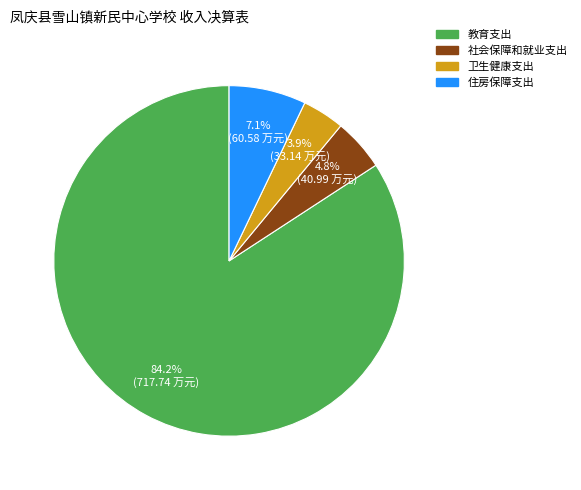

To the nearest percent, what is the difference between the 卫生健康支出 and 社会保障和就业支出 slice percentages?

1%